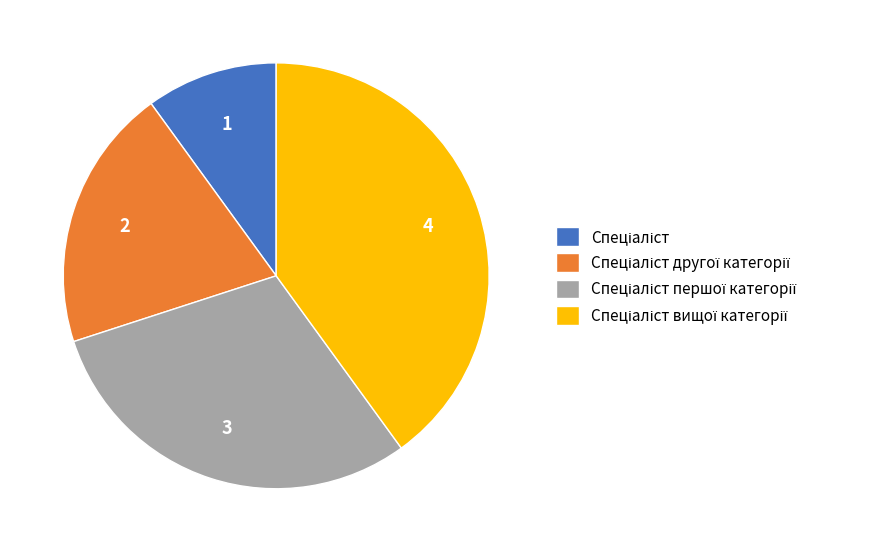

Rank the categories by value from lowest to highest.

Спеціаліст, Спеціаліст другої категорії, Спеціаліст першої категорії, Спеціаліст вищої категорії